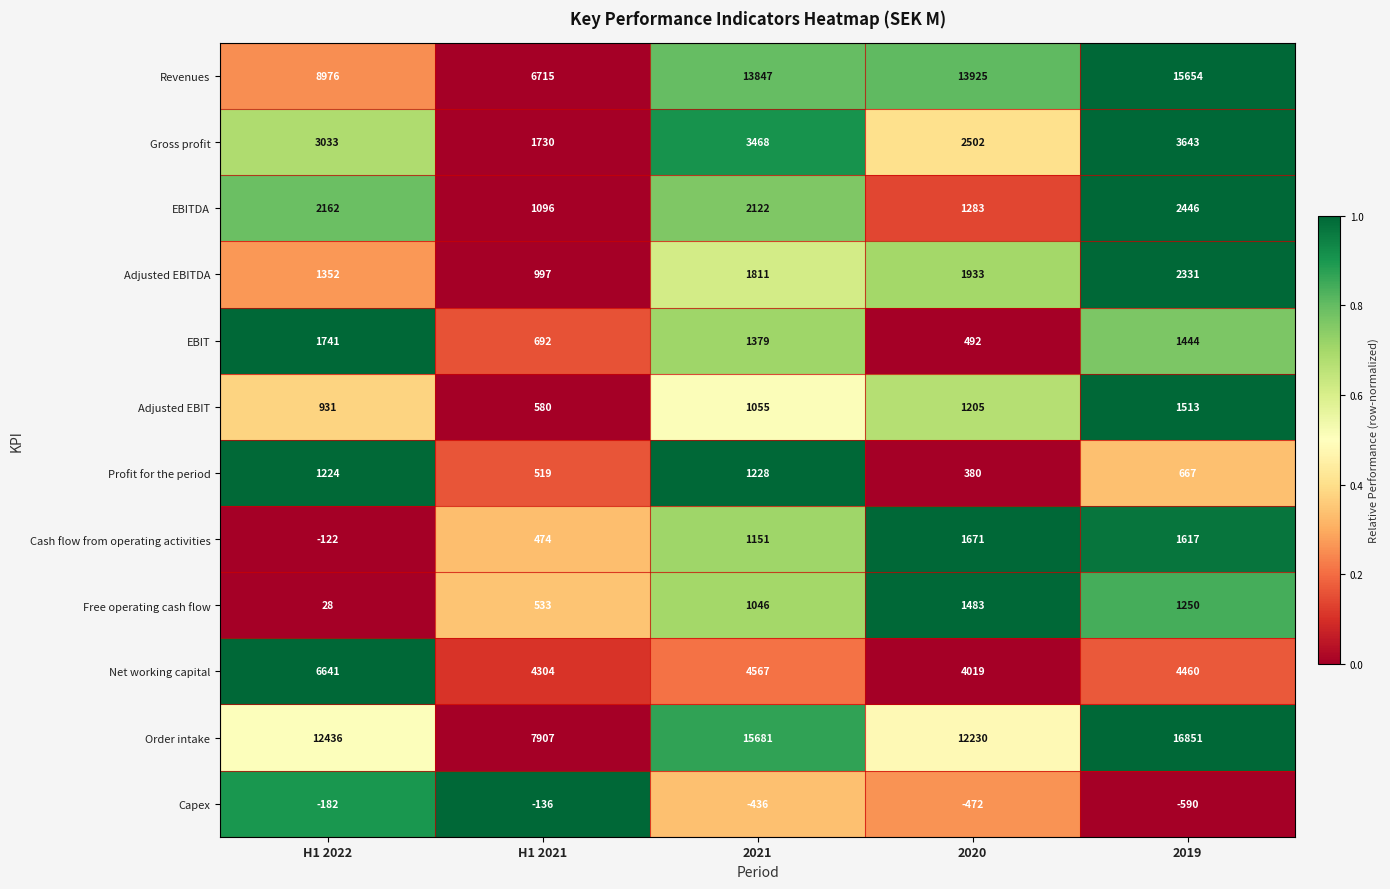

Which series has the widest spread of values?

Order intake